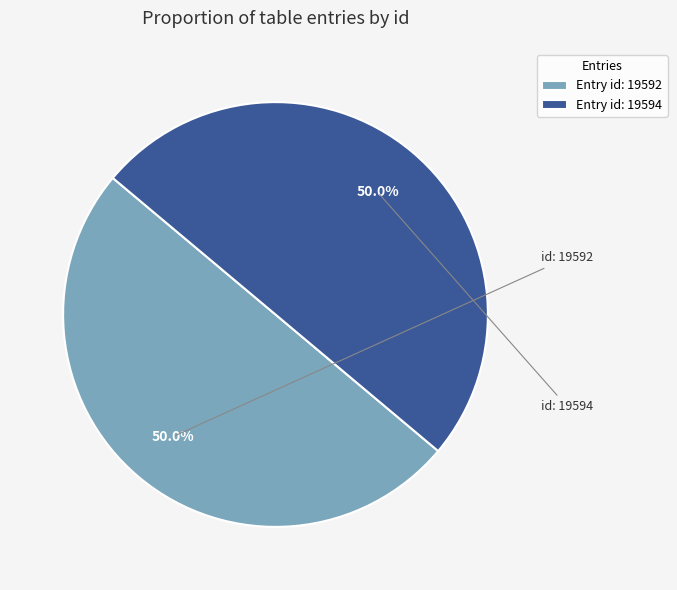

Count the number of slices in the pie.

2